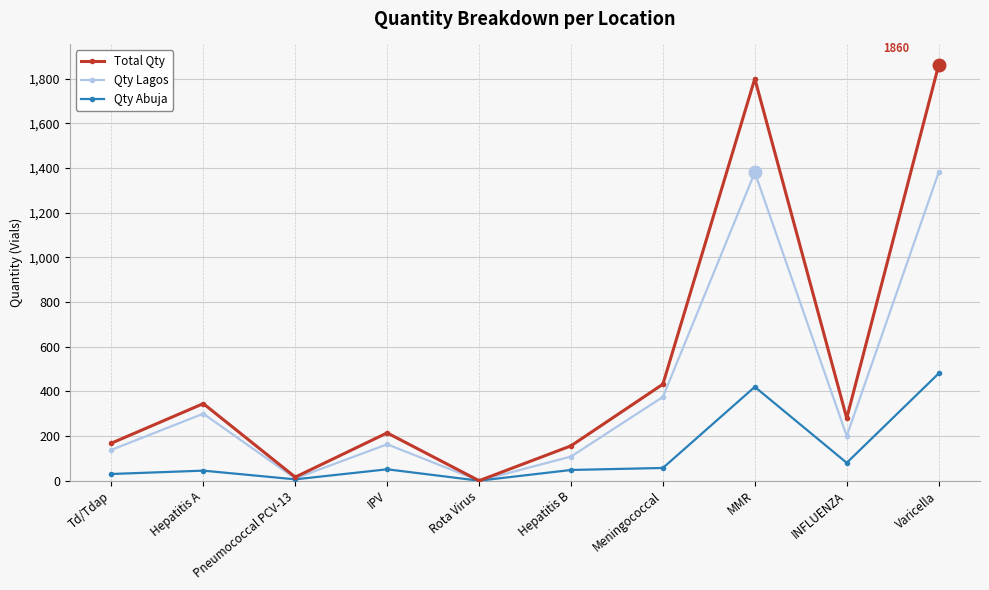

What is the sum of all Qty Abuja values?

1217